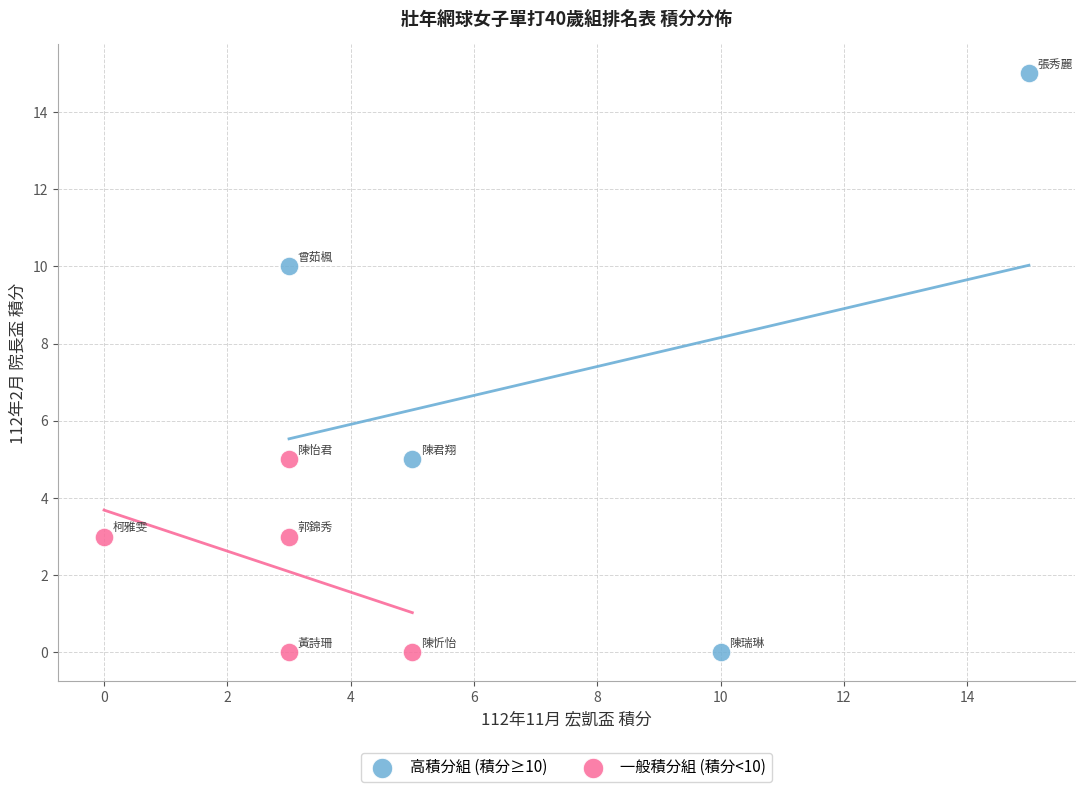

Which series has the widest spread of Y values?

高積分組 (積分≥10)